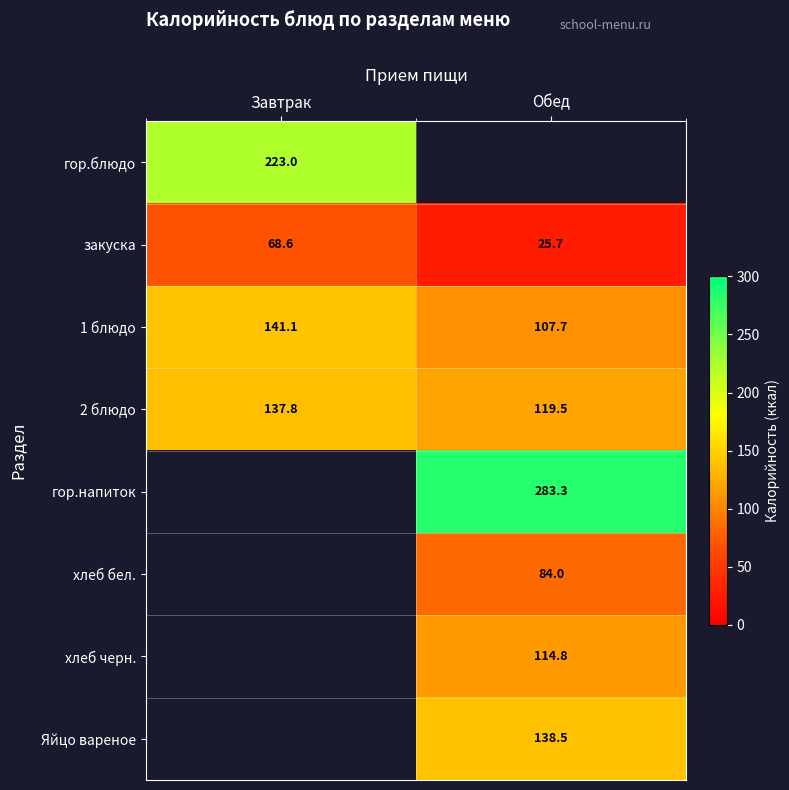

Is it true that хлеб бел. equals 84.0 at Обед?

True